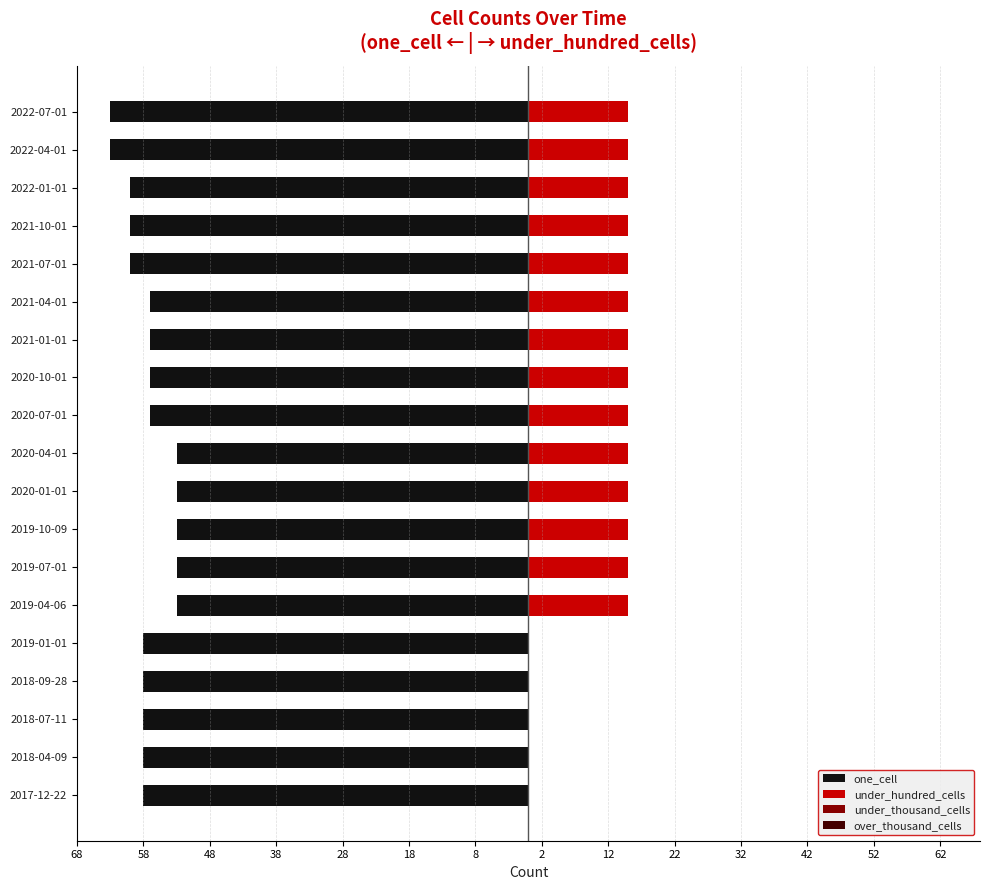

The under_thousand_cells series shows 0.6 at 68. True or false?

True